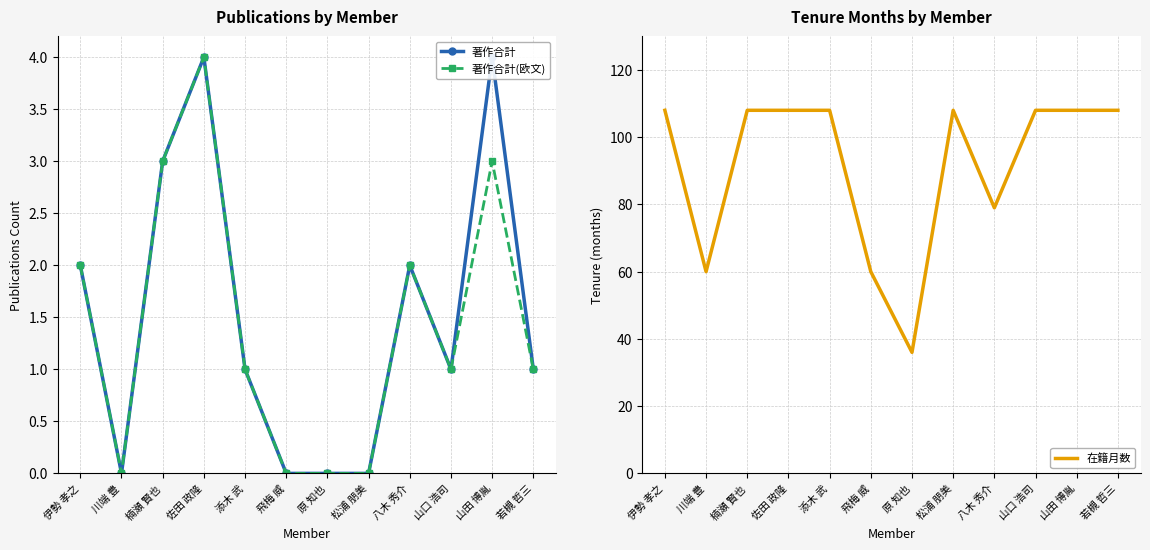

What is the sum of the 著作合計 values at 楠瀬 賢也 and 飛梅 威?

3